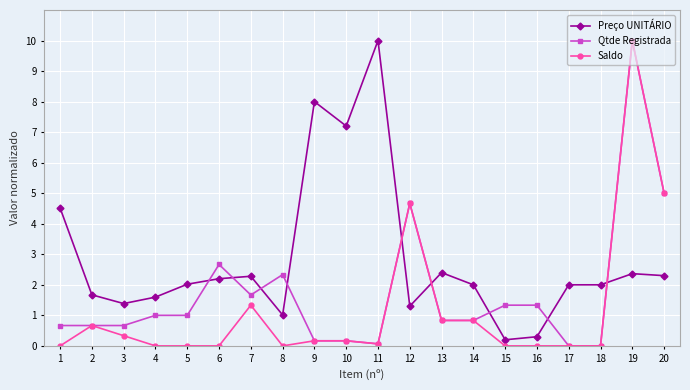

Count the number of data series in this chart.

3